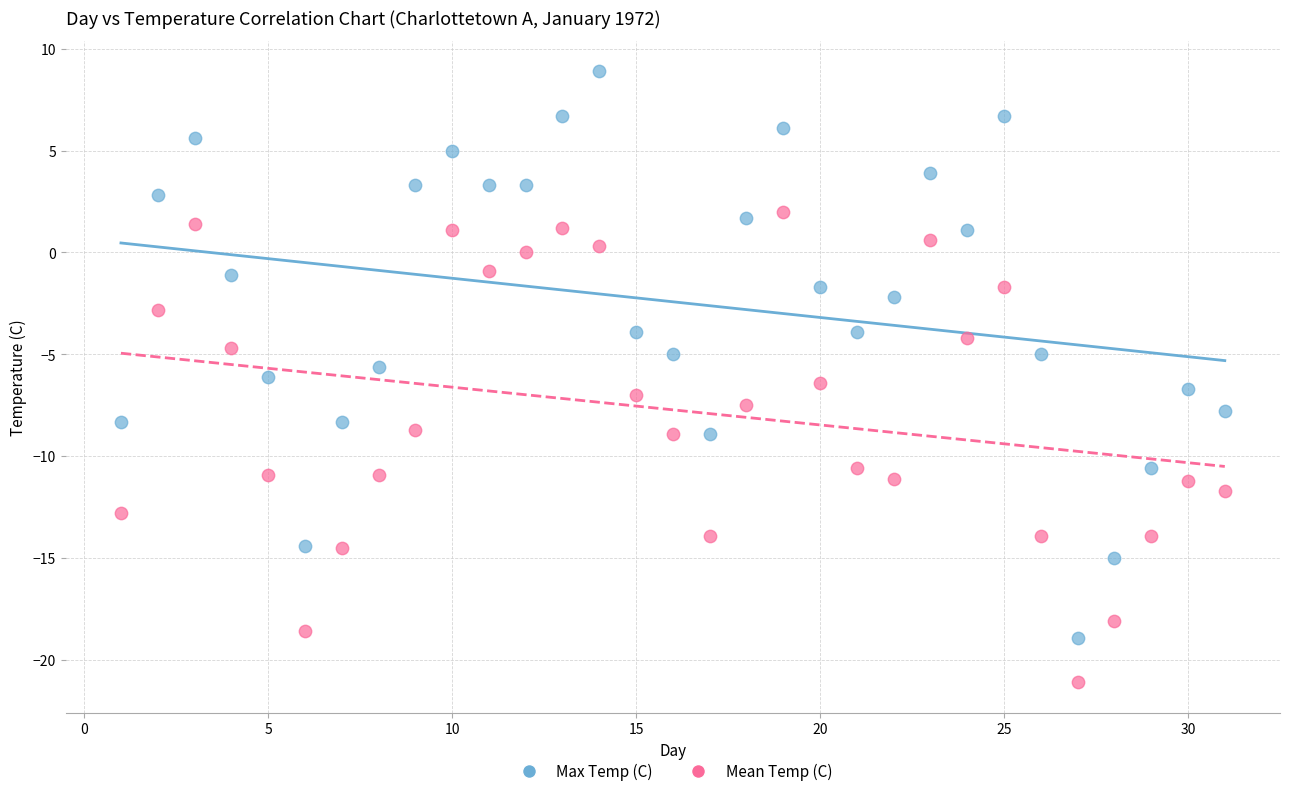

Across all data points, what is the range of Y values (max minus min)?

30.0